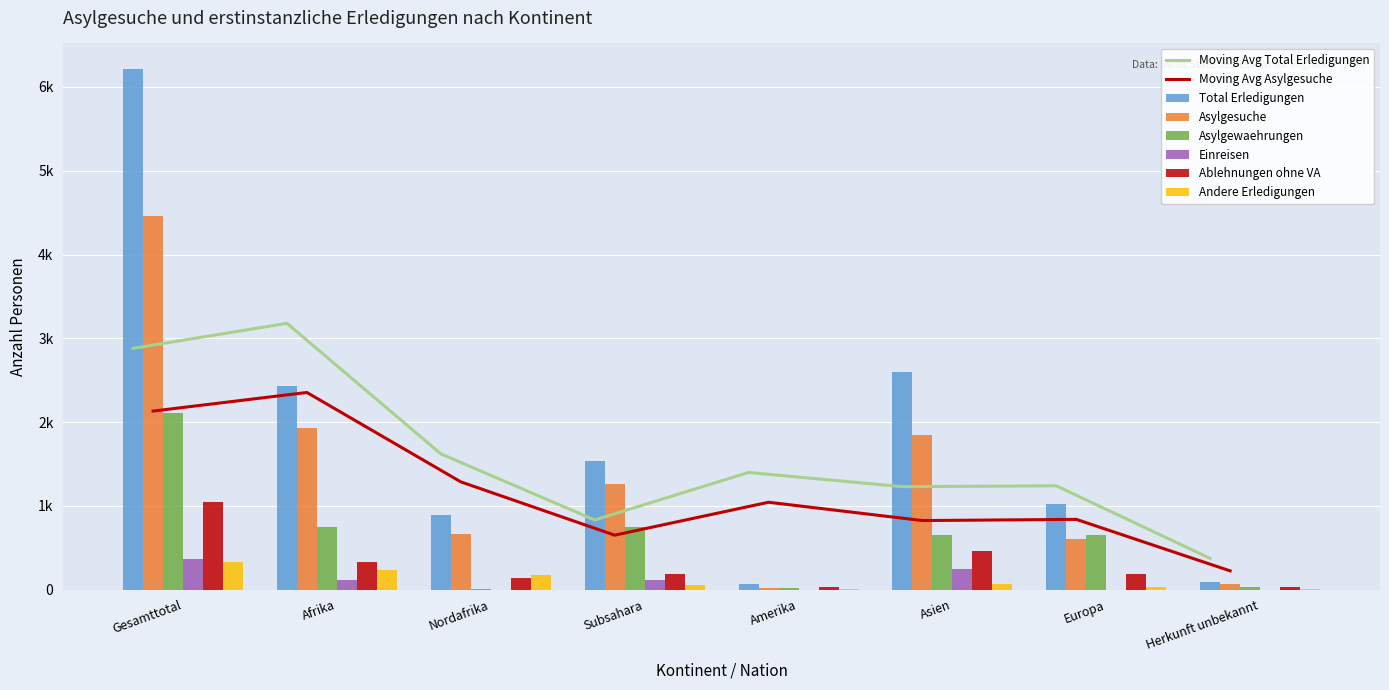

What is the label of the 7th bar from the left?

Europa